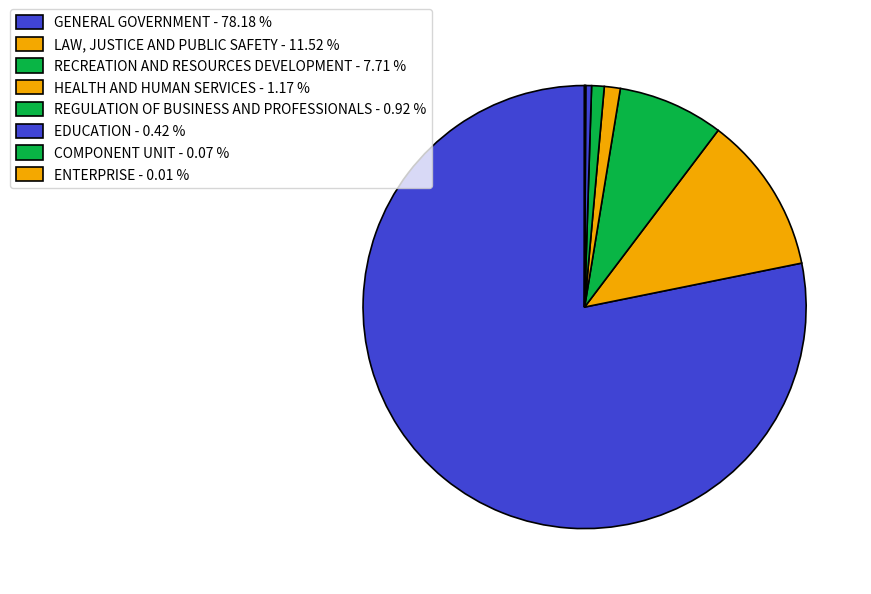

To the nearest percent, what is the difference between the largest and smallest slice percentages?

78%